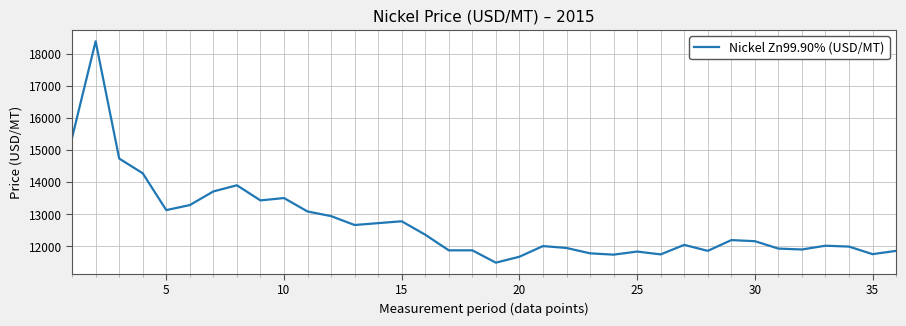

What is the maximum value shown in the chart?

18398.7